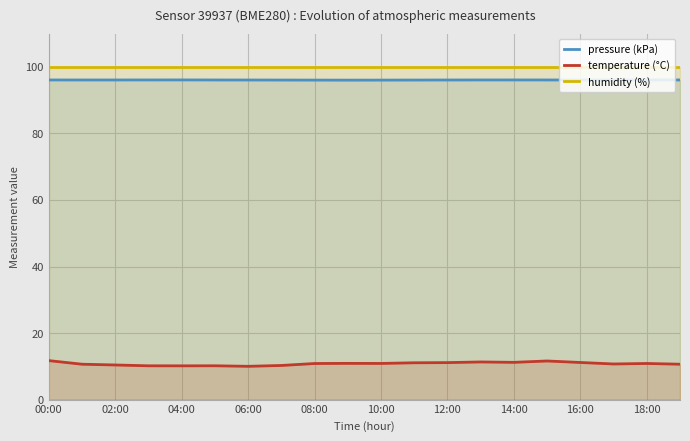

Is it true that pressure (kPa) equals 22.7 at 12:00?

False